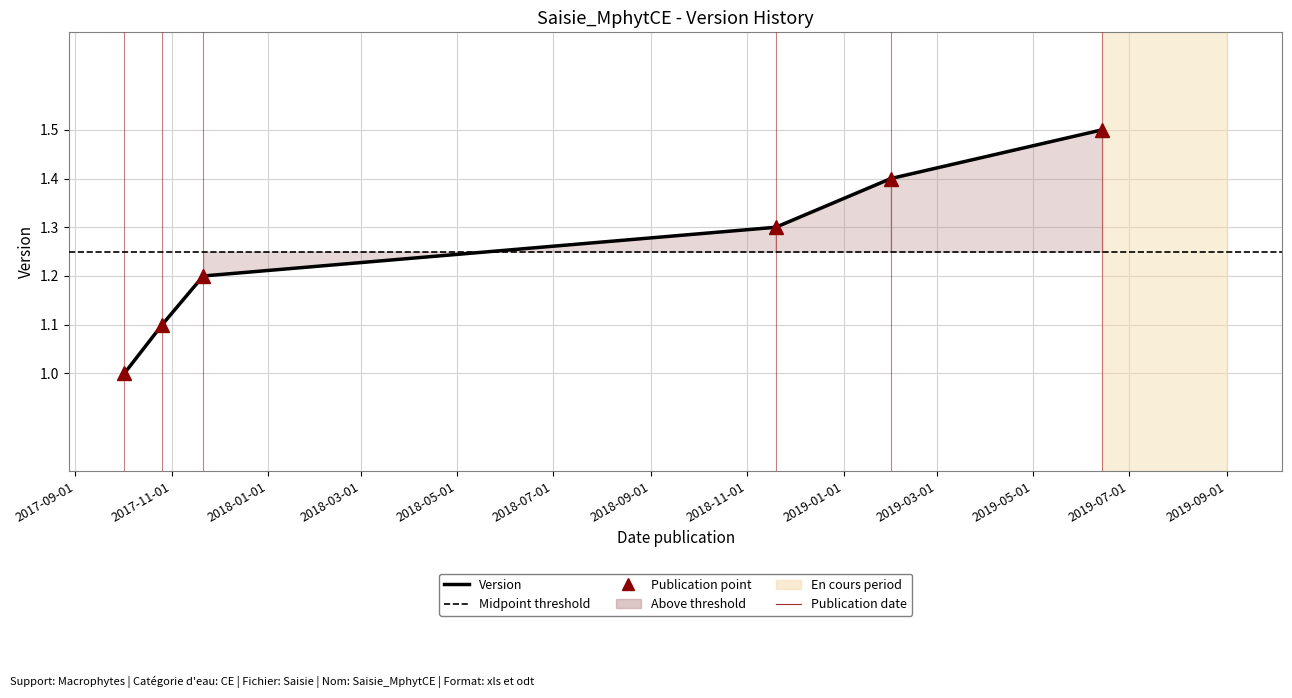

Reading left to right, what are all the values shown in this chart?

2017-10-02=1.0	2017-10-26=1.1	2017-11-21=1.2	2018-11-19=1.3	2019-01-31=1.4	2019-06-14=1.5